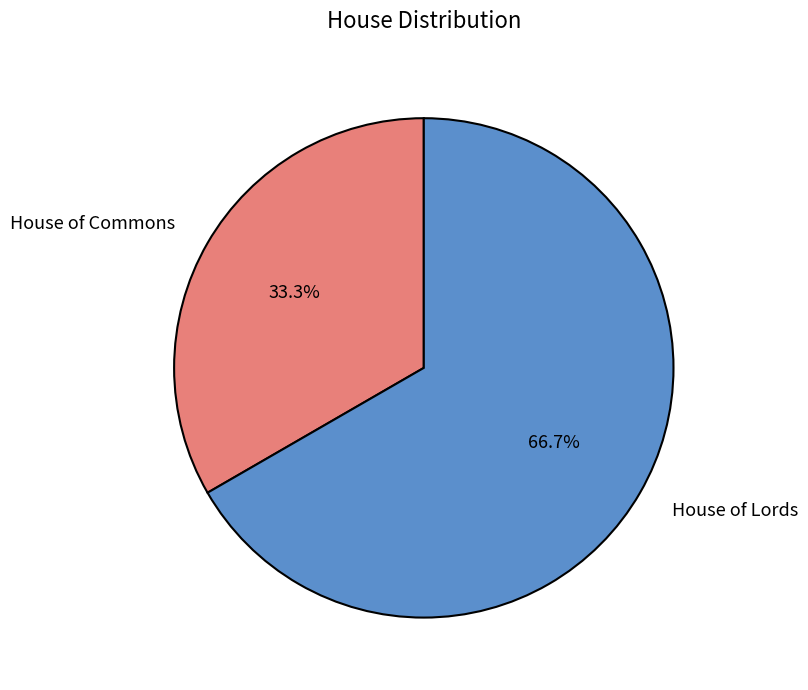

Does any single category account for the majority?

Yes